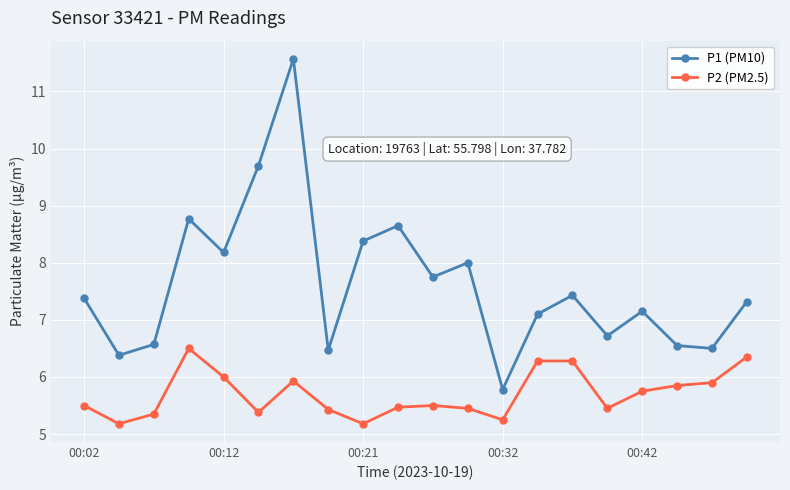

Which series has the widest spread of values?

P1 (PM10)